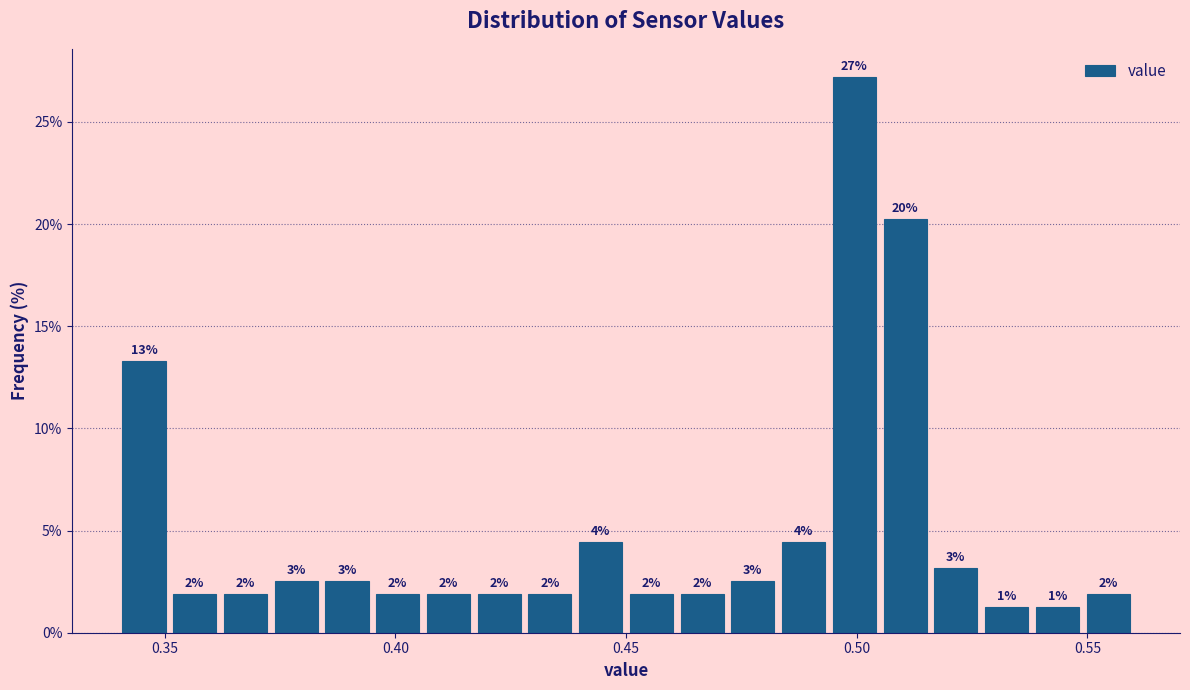

Around what value on the x-axis is the tallest bar? Give the approximate position of its centre, as read against the axis.

0.500